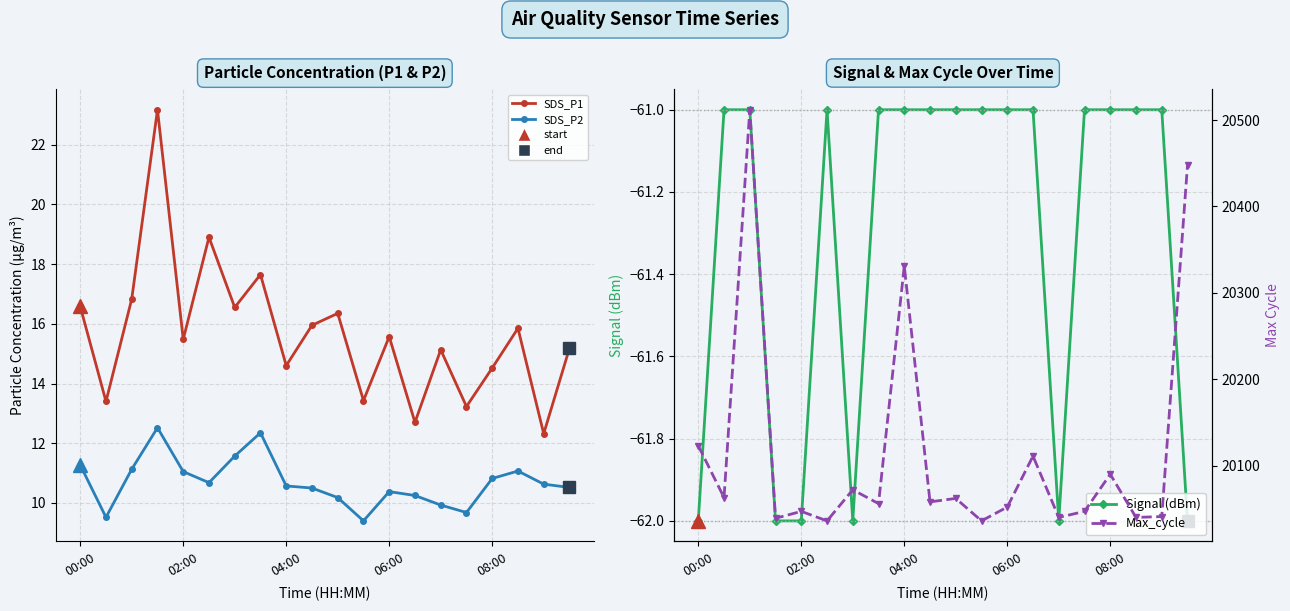

What is the difference between the highest and lowest values at 14?

20102.0